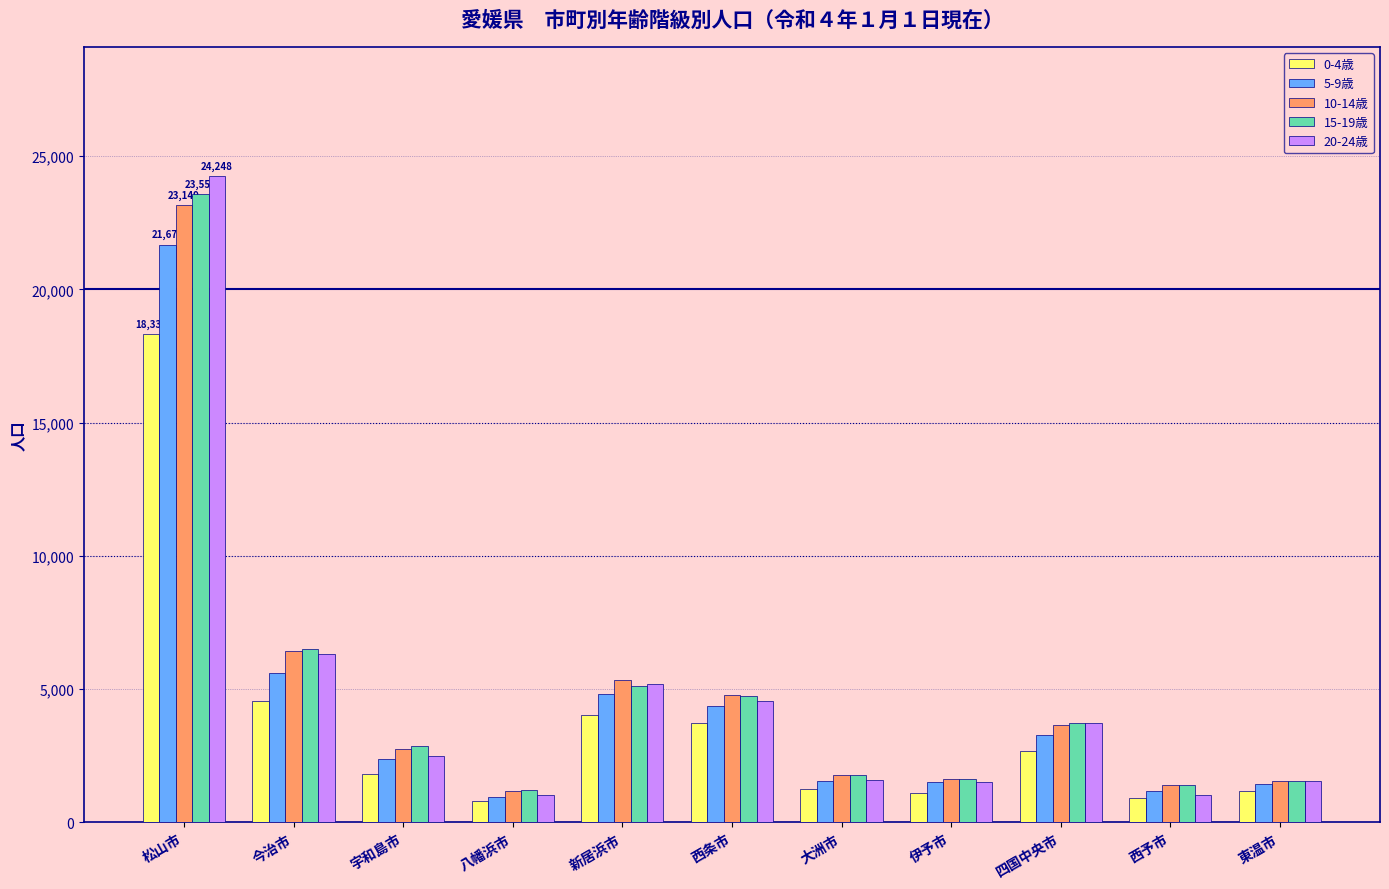

What are all the series names shown in the legend?

0-4歳, 5-9歳, 10-14歳, 15-19歳, 20-24歳